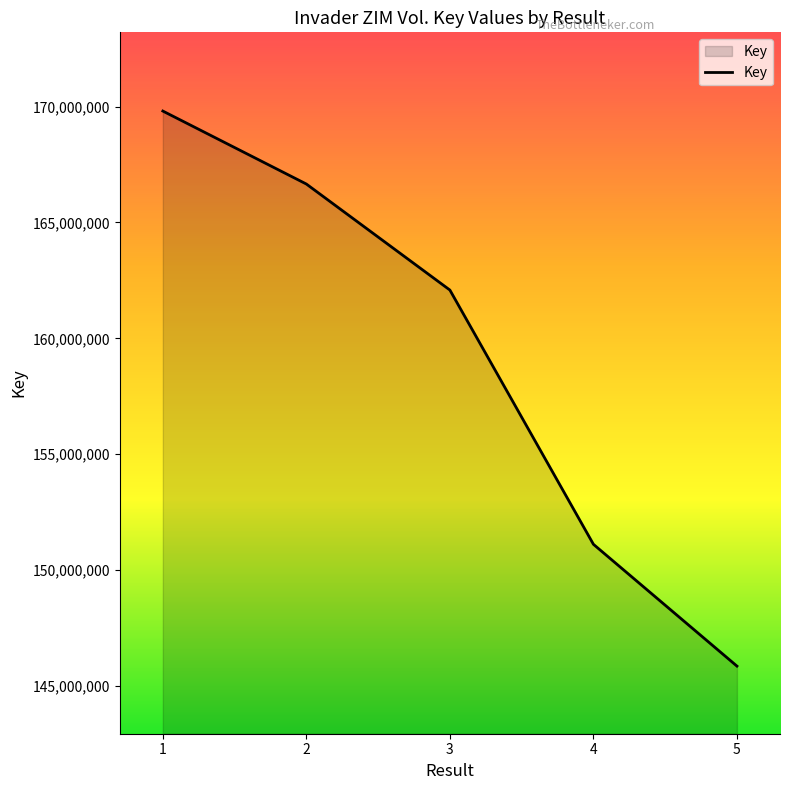

Does the chart display data point markers on the line(s)?

No